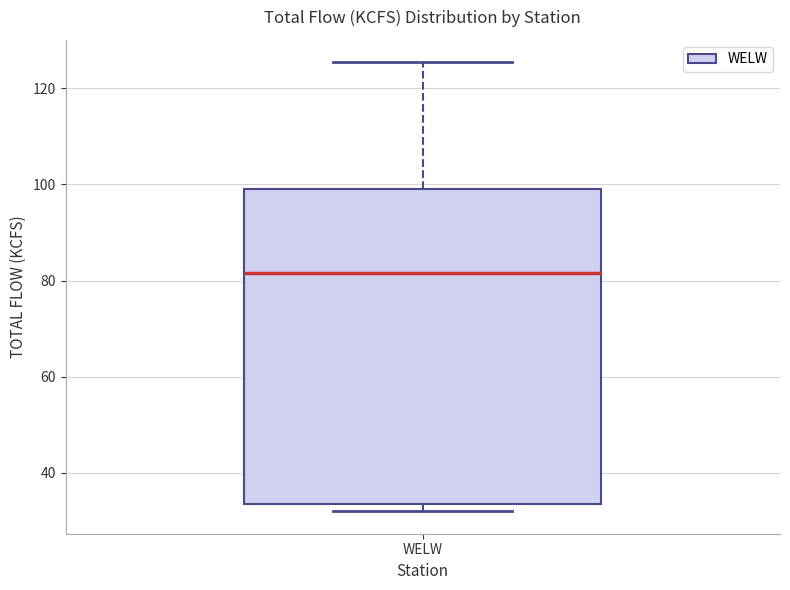

Transcribe this box plot: give where the median line is, the range the box spans, and where the two whiskers end, as read against the y-axis. The values are not printed on the chart, so give them approximately, as read against the axis.

median 82, box 34 to 100, whiskers 32 to 126